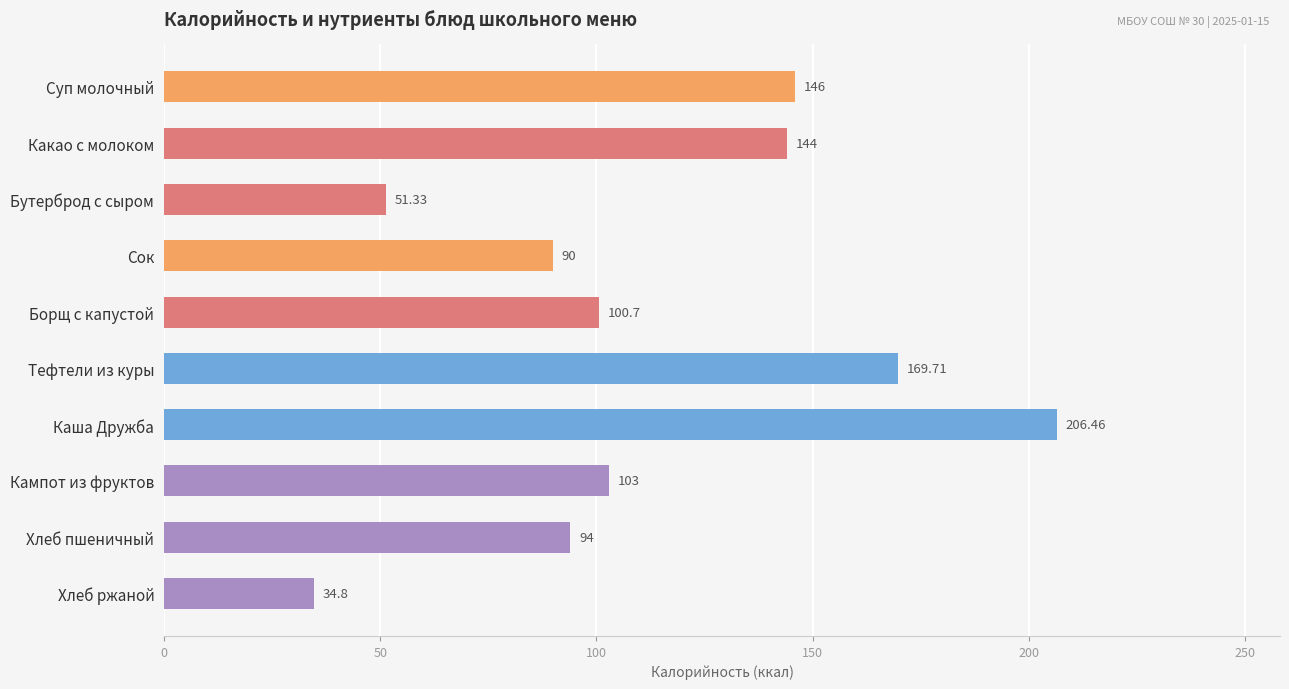

Which has a higher value, Какао с молоком or Сок?

Какао с молоком